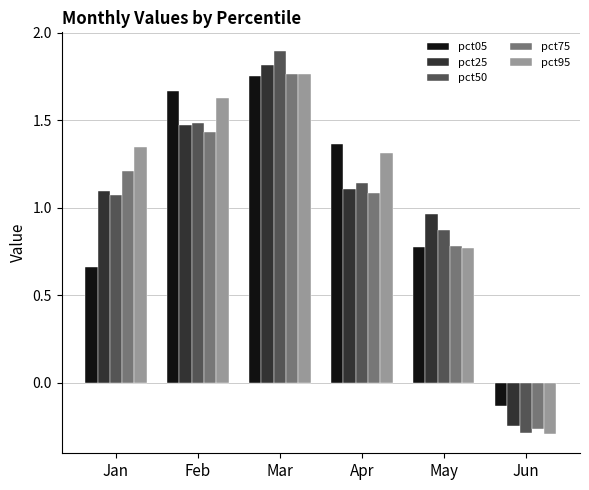

List the labels in order of pct05 value, largest first.

Mar, Feb, Apr, May, Jan, Jun